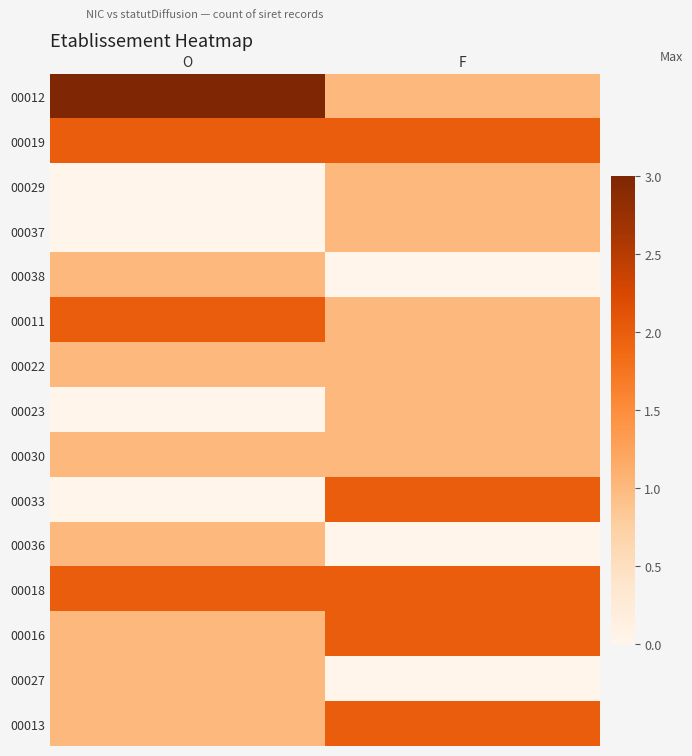

At O, list the series in order from largest to smallest.

00012, 00019, 00011, 00018, 00038, 00022, 00030, 00036, 00016, 00027, 00013, 00029, 00037, 00023, 00033